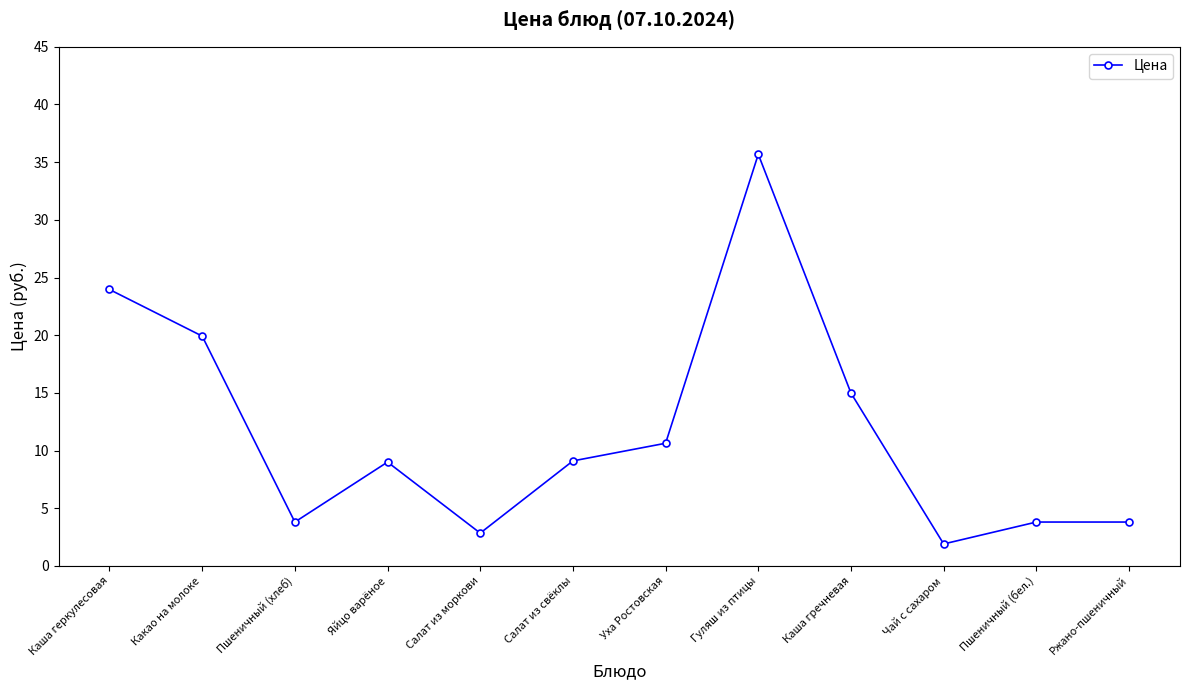

What is the value of the 8th point from the left?

35.7